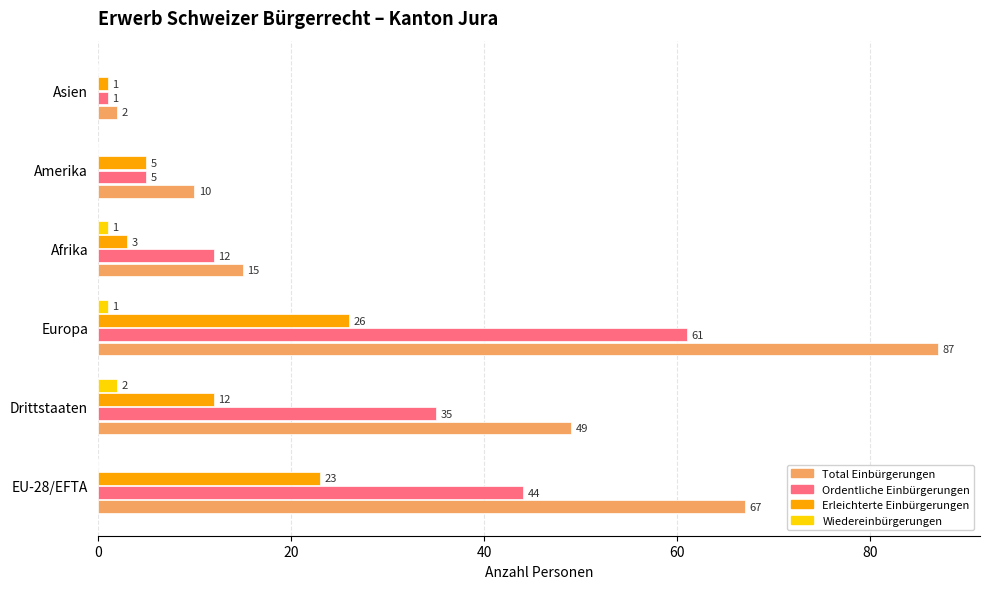

What is the sum of all Wiedereinbürgerungen values?

4